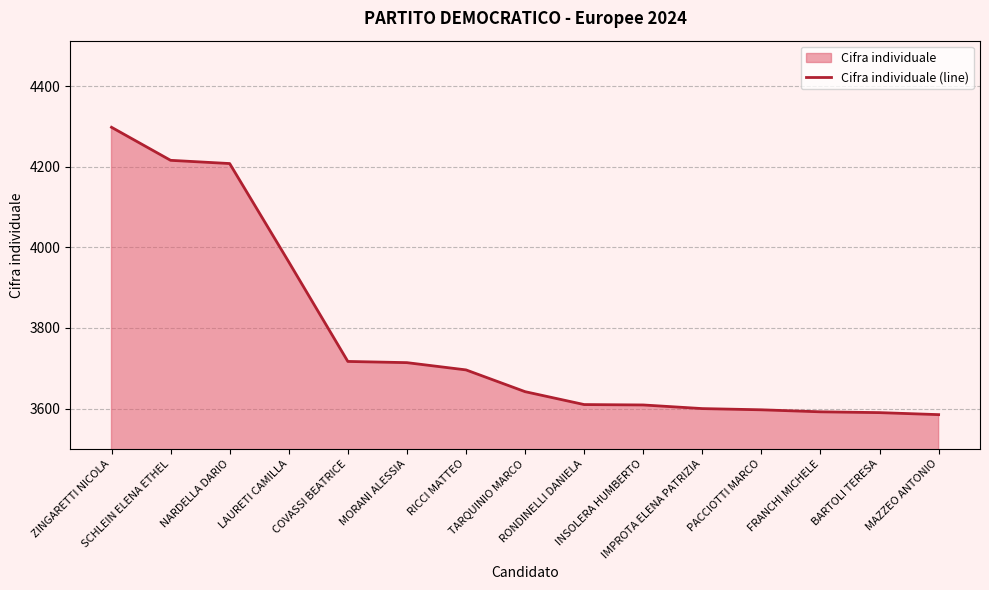

Read the value at COVASSI BEATRICE, to the nearest 10.

3720